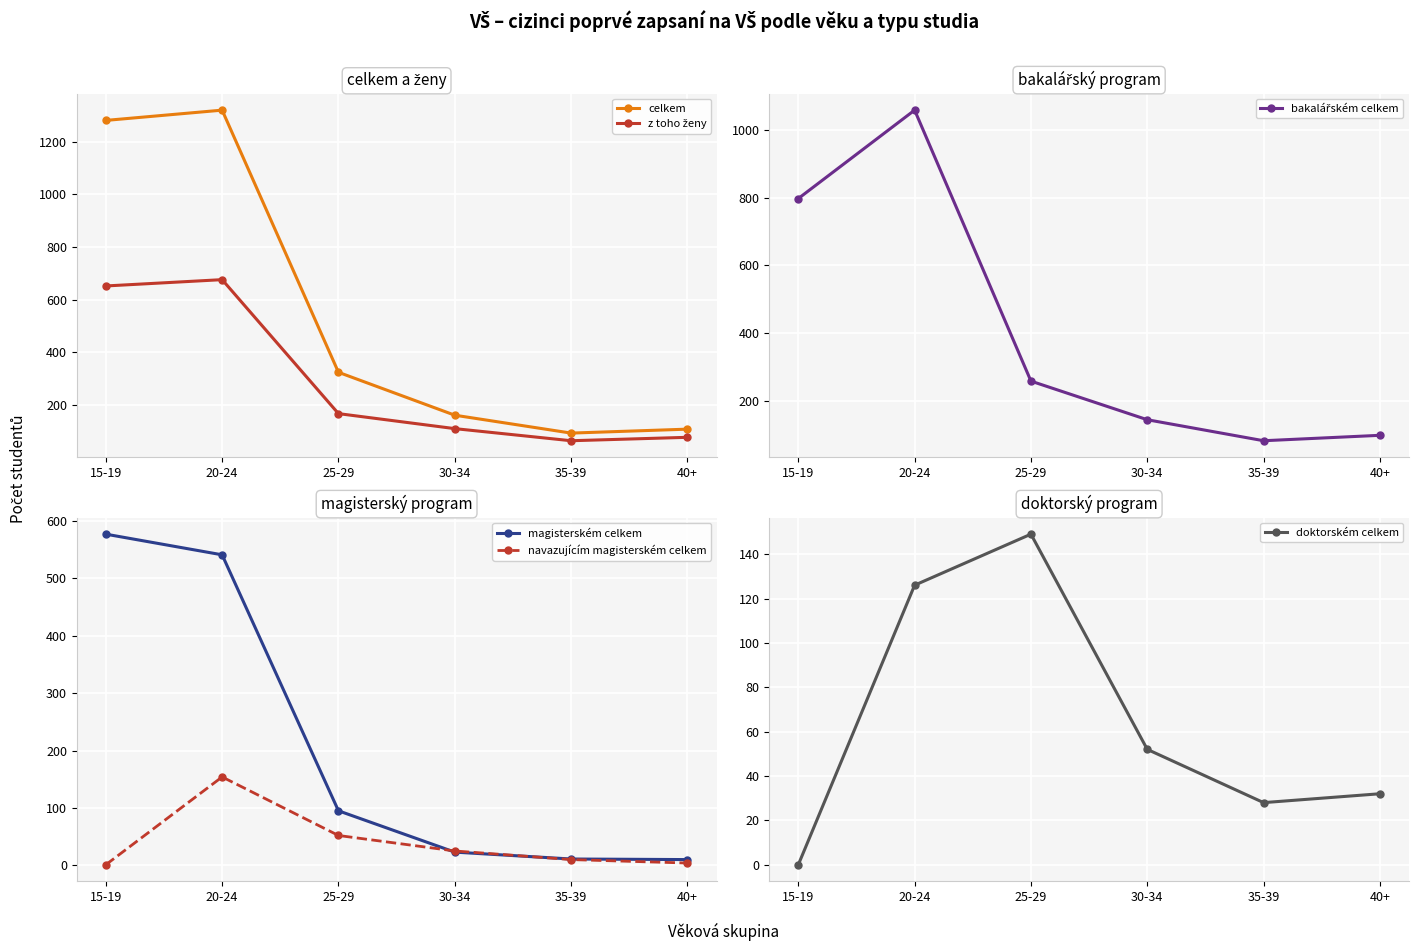

What is the value of the z toho ženy point at the 2nd from the left?

676